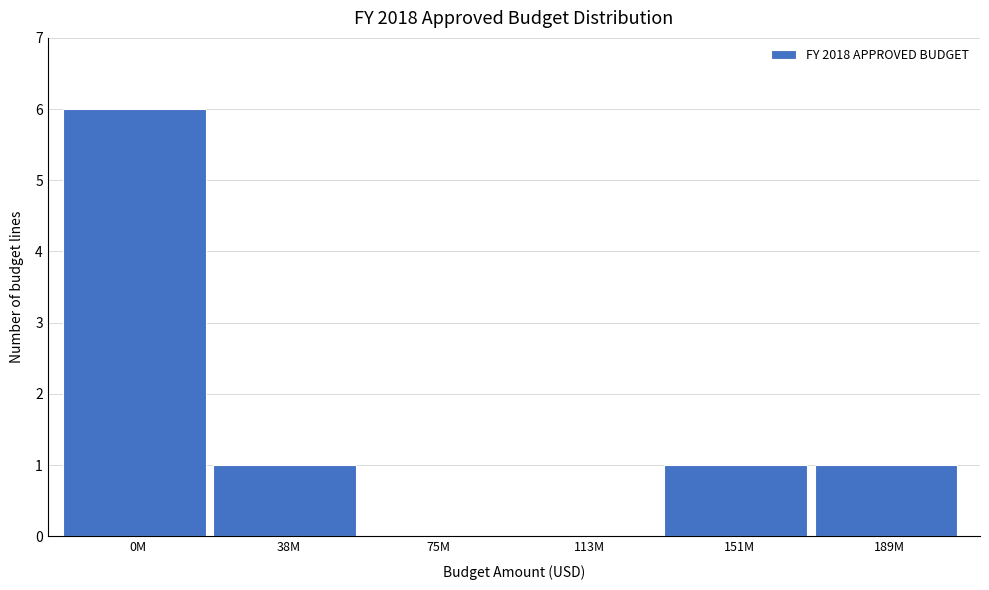

Reading right to left, extract all data points from this chart.

189M=1	151M=1	113M=0	75M=0	38M=1	0M=6